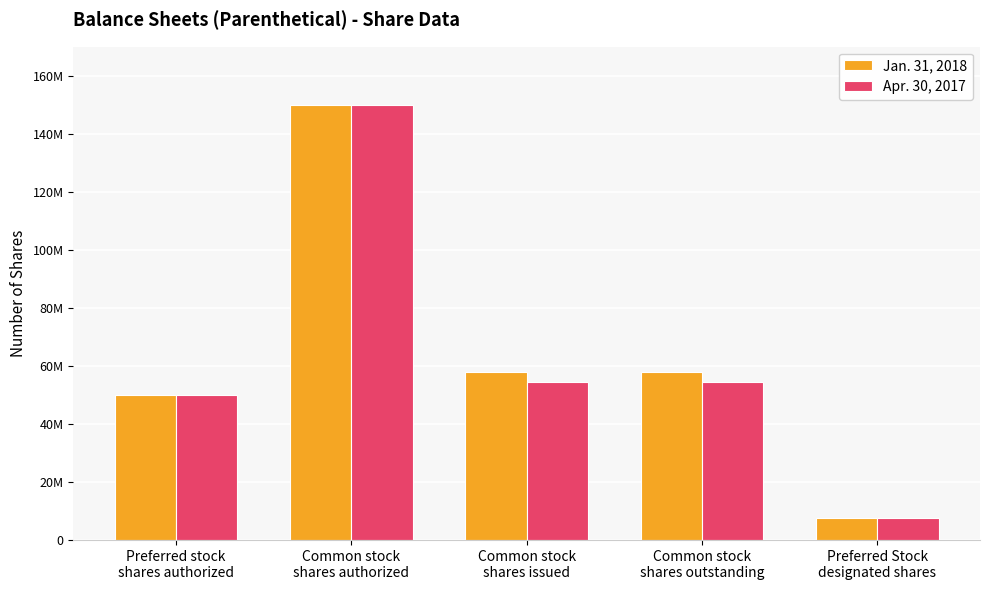

Are the bars horizontal?

No